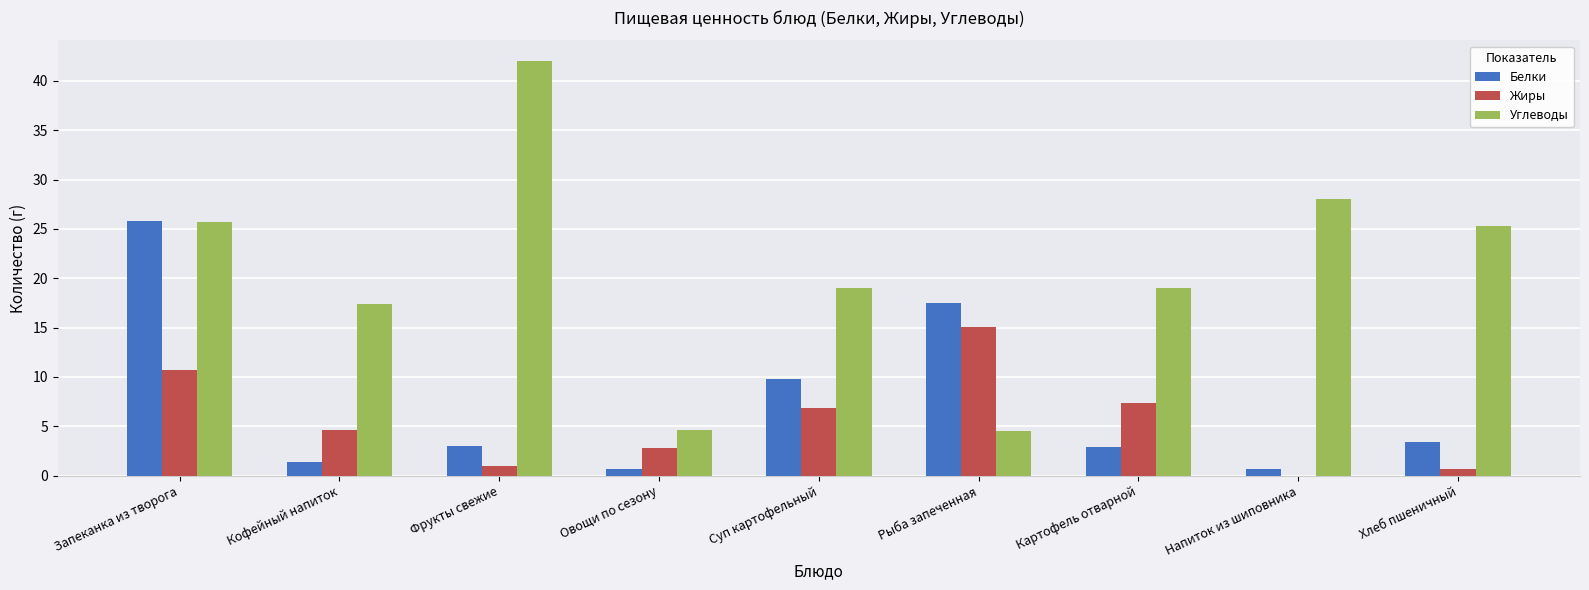

What is the sum of the Белки values at Суп картофельный and Овощи по сезону?

10.5